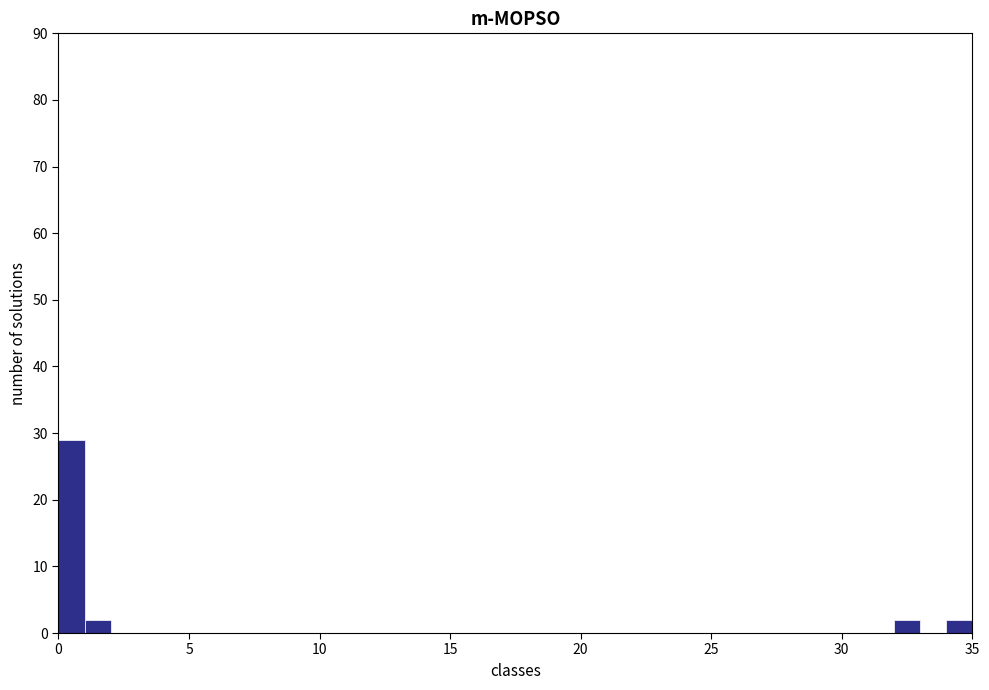

Read against the x-axis, roughly where is the centre of the tallest bar?

0.5